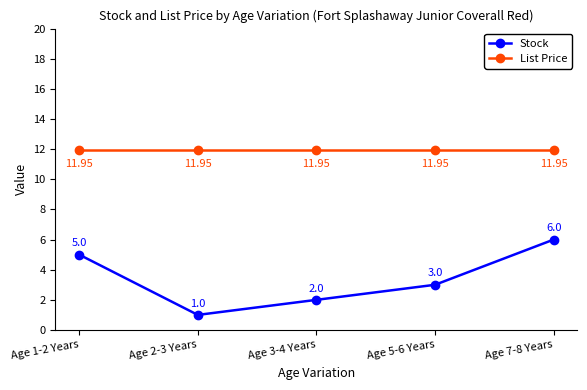

What position from the left is Age 2-3 Years?

2